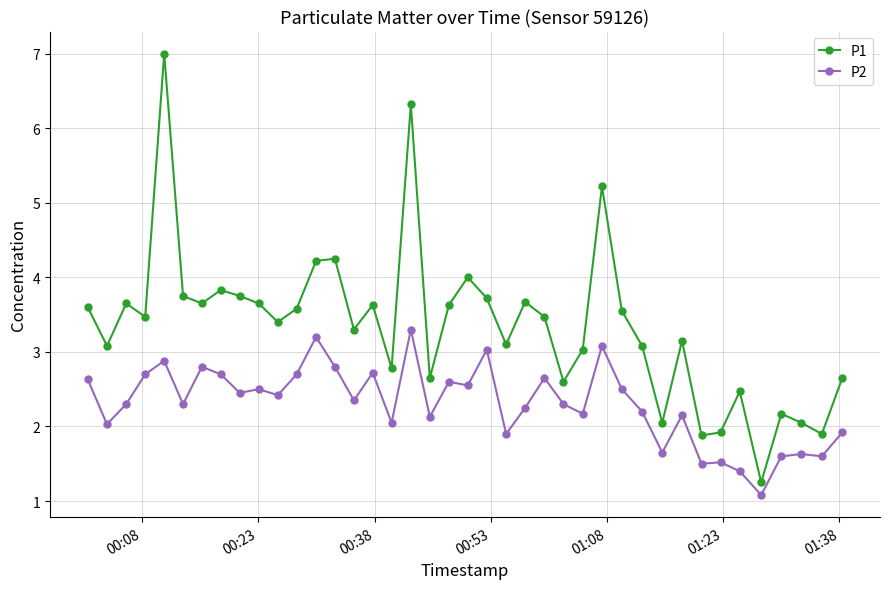

What is the maximum value shown in the chart?

7.0